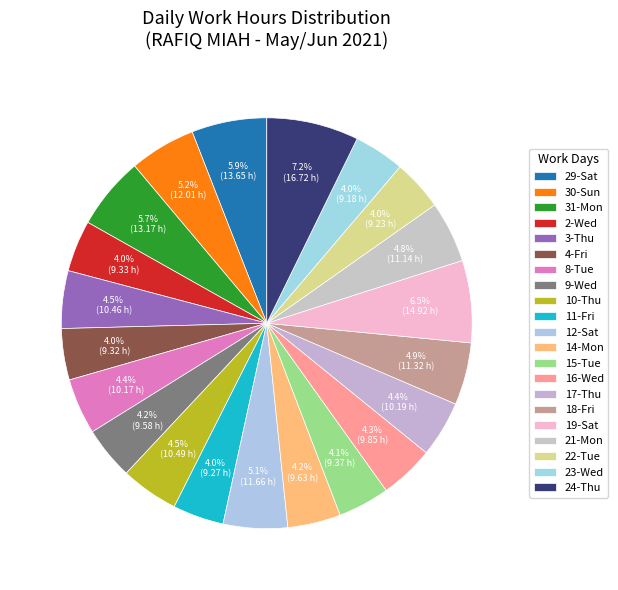

True or false: 11-Fri accounts for 1% of the total.

False